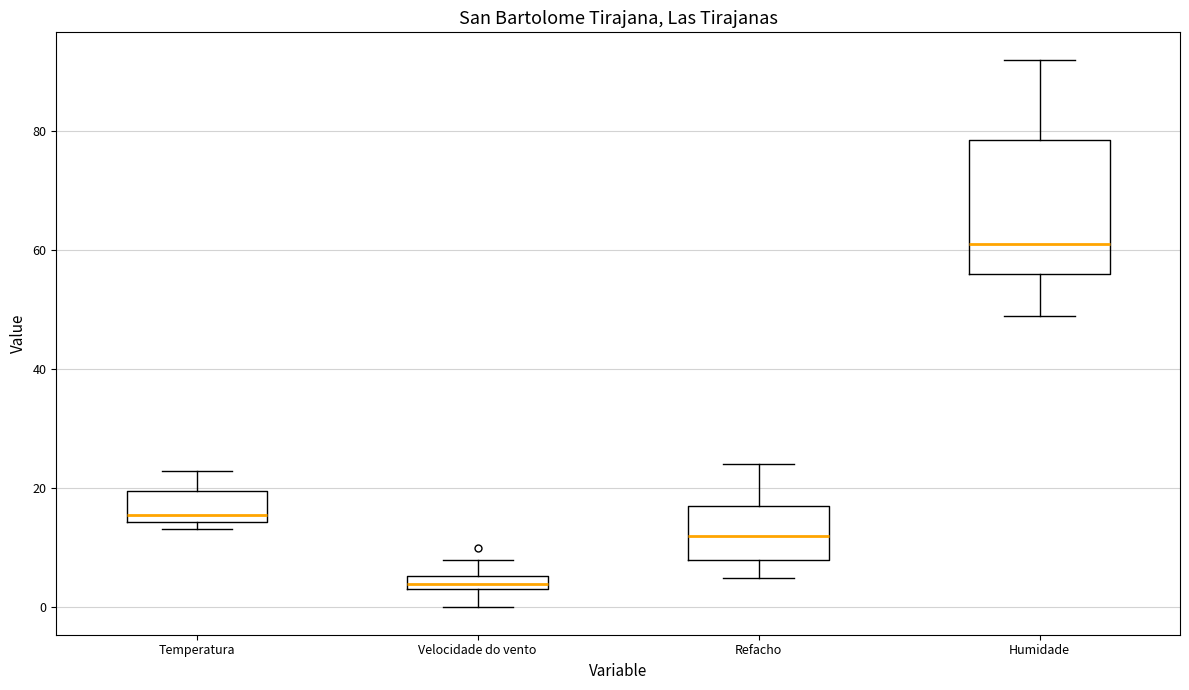

Where is the lower edge of the box for Temperatura on the y-axis? The values are not printed on the chart, so give them approximately, as read against the axis.

14